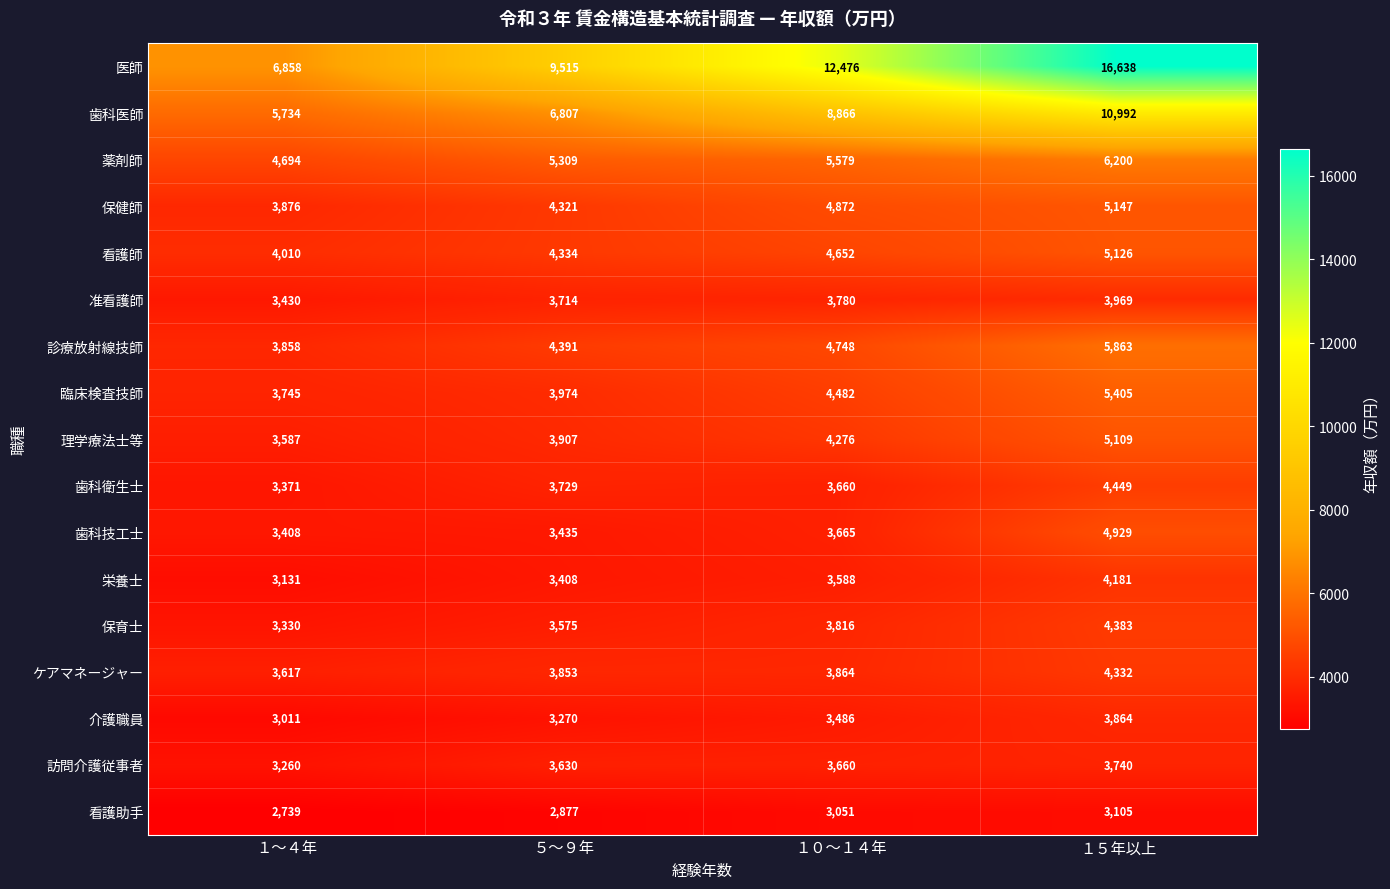

Between １～４年 and １５年以上, which series saw the biggest shift?

医師